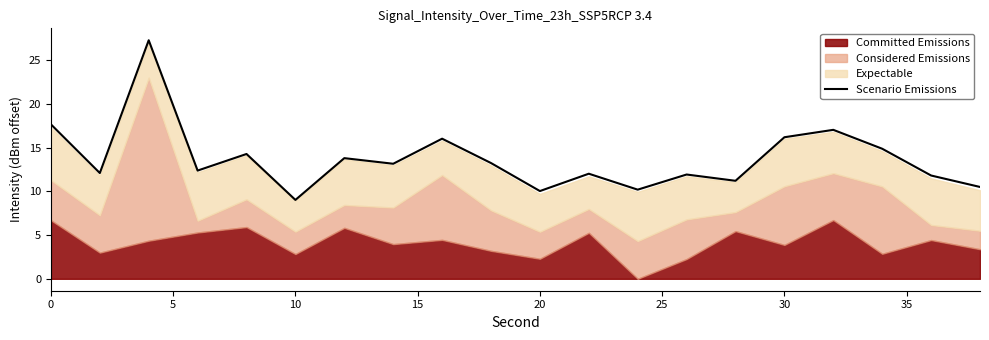

True or false: Scenario Emissions has a value of 9.0 at 10.

True